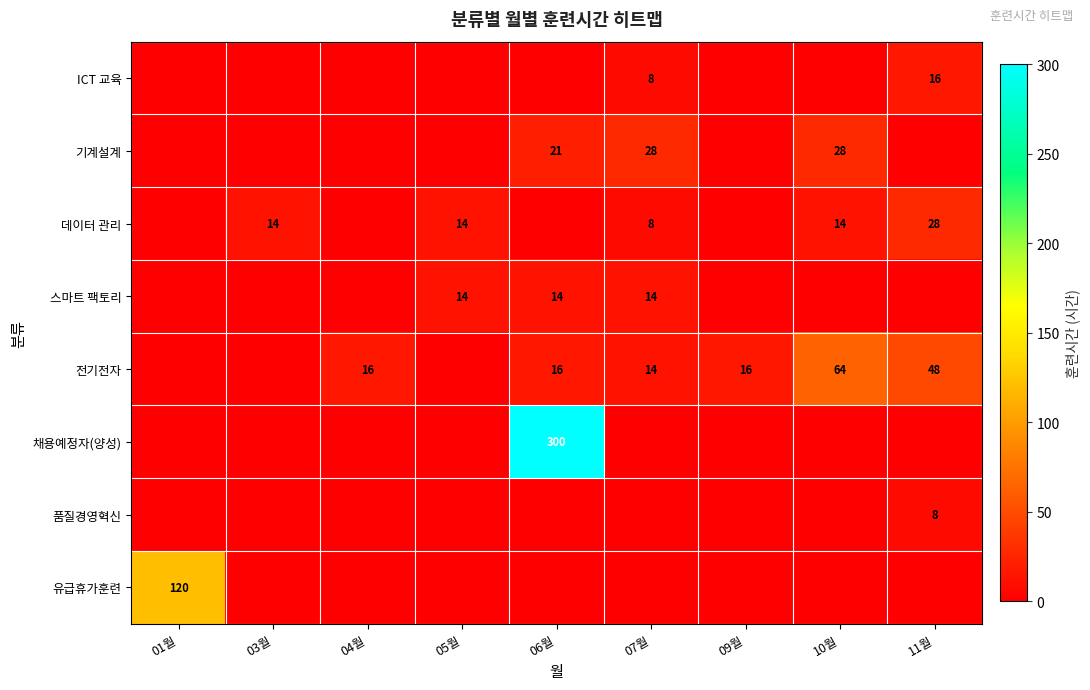

Is the value of 기계설계 at 04월 greater than the value of 유급휴가훈련 at 05월?

No